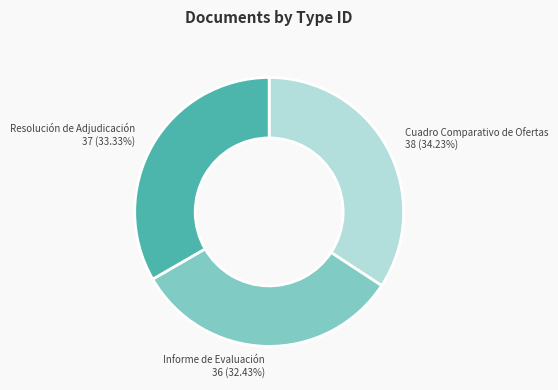

Is there a majority slice in this chart?

No